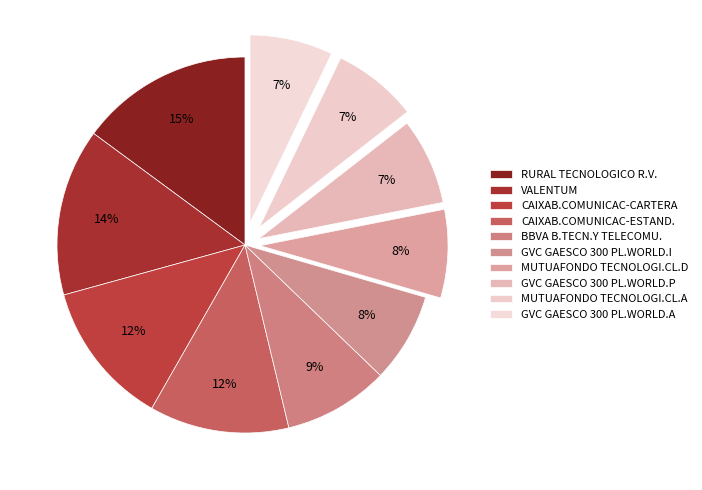

To the nearest percent, what is the difference between the MUTUAFONDO TECNOLOGI.CL.A and CAIXAB.COMUNICAC-ESTAND. slice percentages?

5%